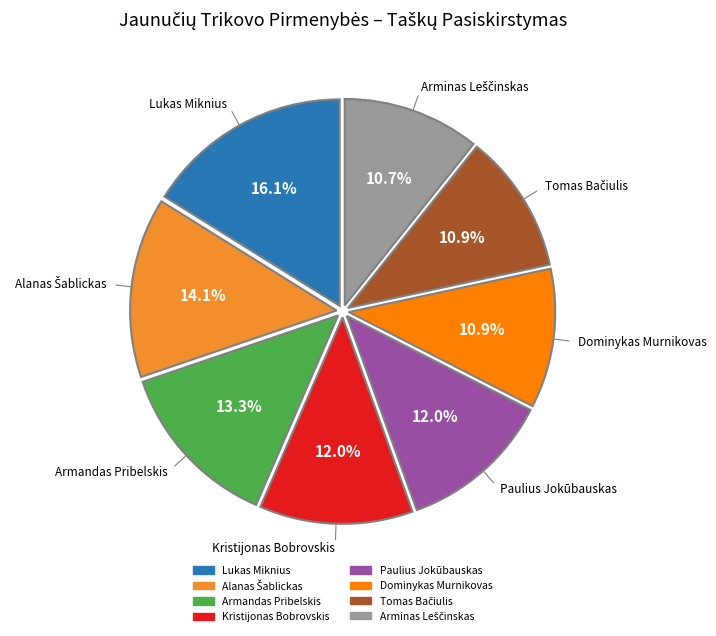

Count the number of slices in the pie.

8